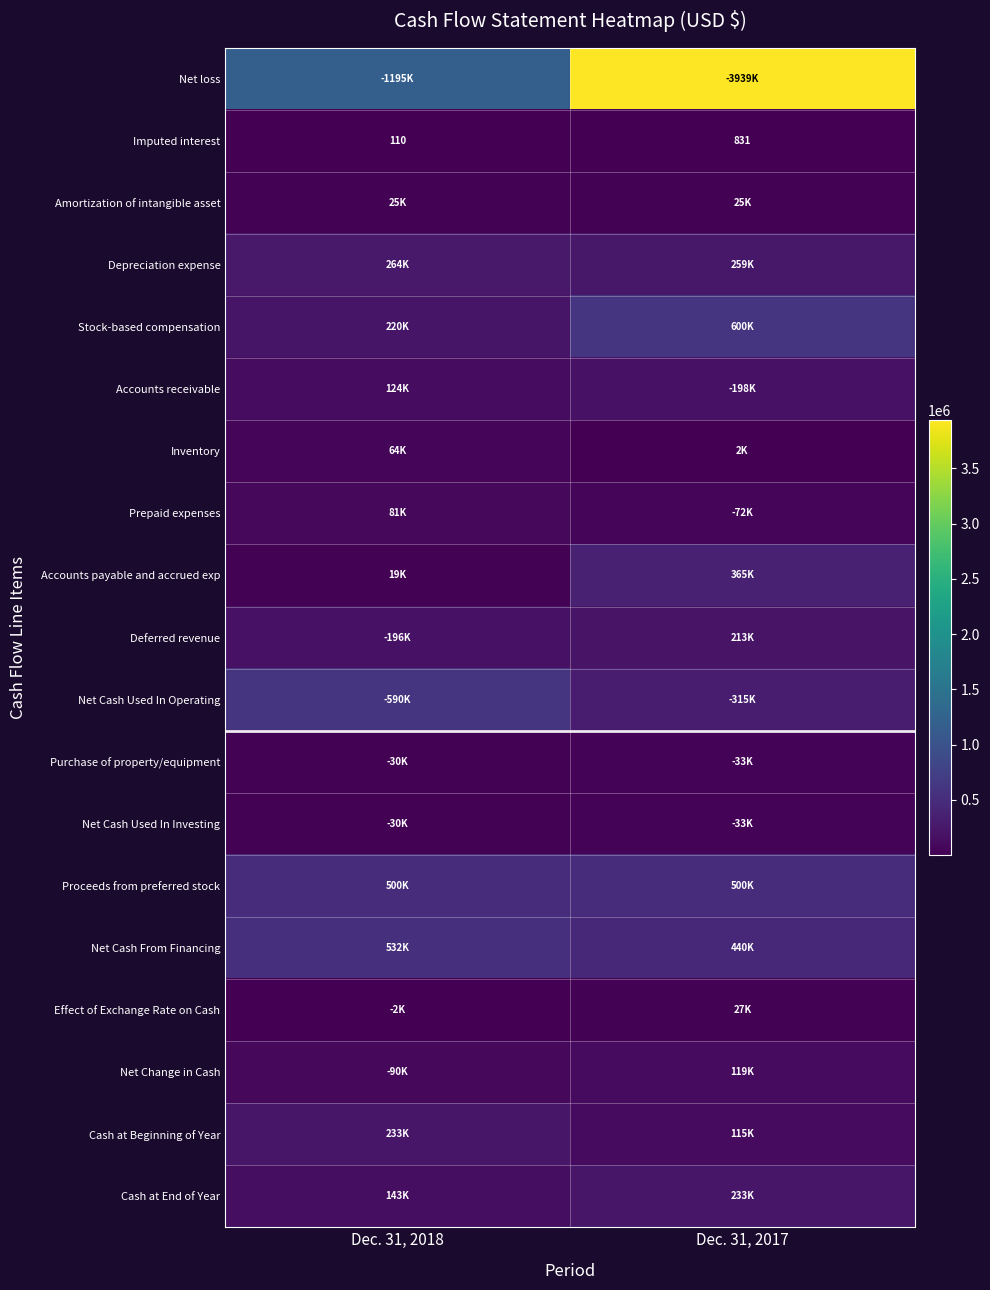

List the labels in order of Imputed interest value, smallest first.

Dec. 31, 2018, Dec. 31, 2017